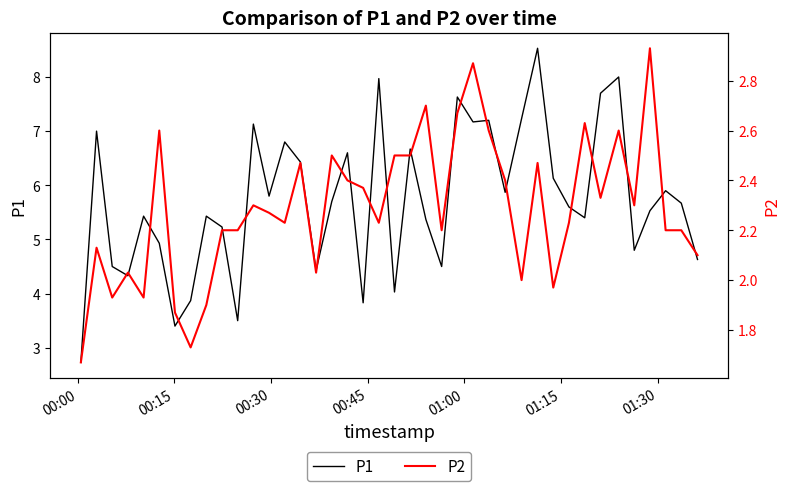

At how many categories does at least one series exceed 6?

15